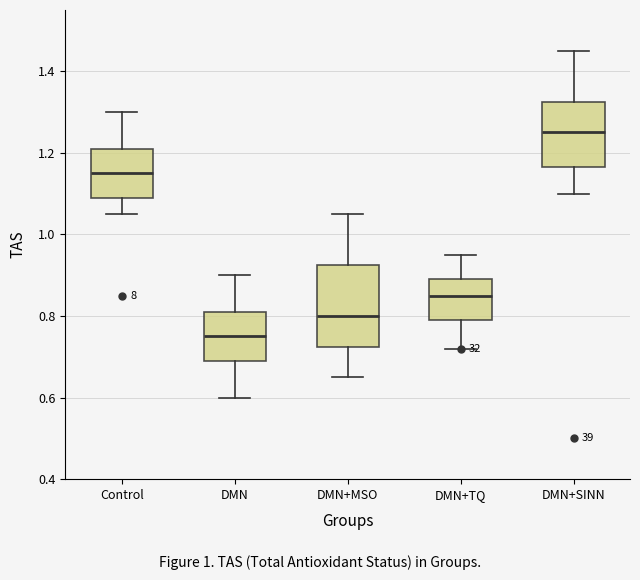

Reading left to right, read every box against the y-axis: the position of its median line, the range the box covers, and the ends of its whiskers. The values are not printed on the chart, so give them approximately, as read against the axis.

Control: median 1.16, box 1.10 to 1.22, whiskers 1.06 to 1.30
DMN: median 0.76, box 0.70 to 0.82, whiskers 0.60 to 0.90
DMN+MSO: median 0.80, box 0.72 to 0.92, whiskers 0.66 to 1.06
DMN+TQ: median 0.86, box 0.80 to 0.90, whiskers 0.72 to 0.96
DMN+SINN: median 1.26, box 1.16 to 1.32, whiskers 1.10 to 1.46